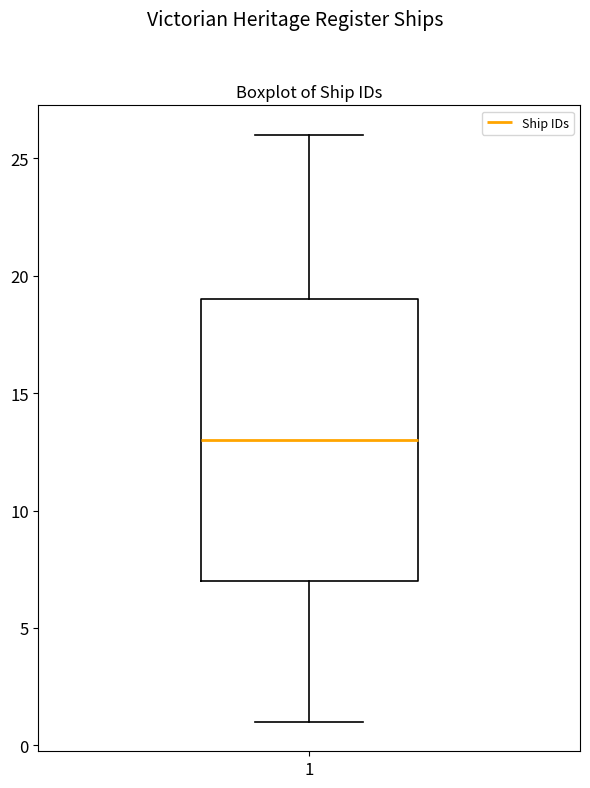

Transcribe this box plot: give where the median line is, the range the box spans, and where the two whiskers end, as read against the y-axis. The values are not printed on the chart, so give them approximately, as read against the axis.

median 13, box 7 to 19, whiskers 1 to 26